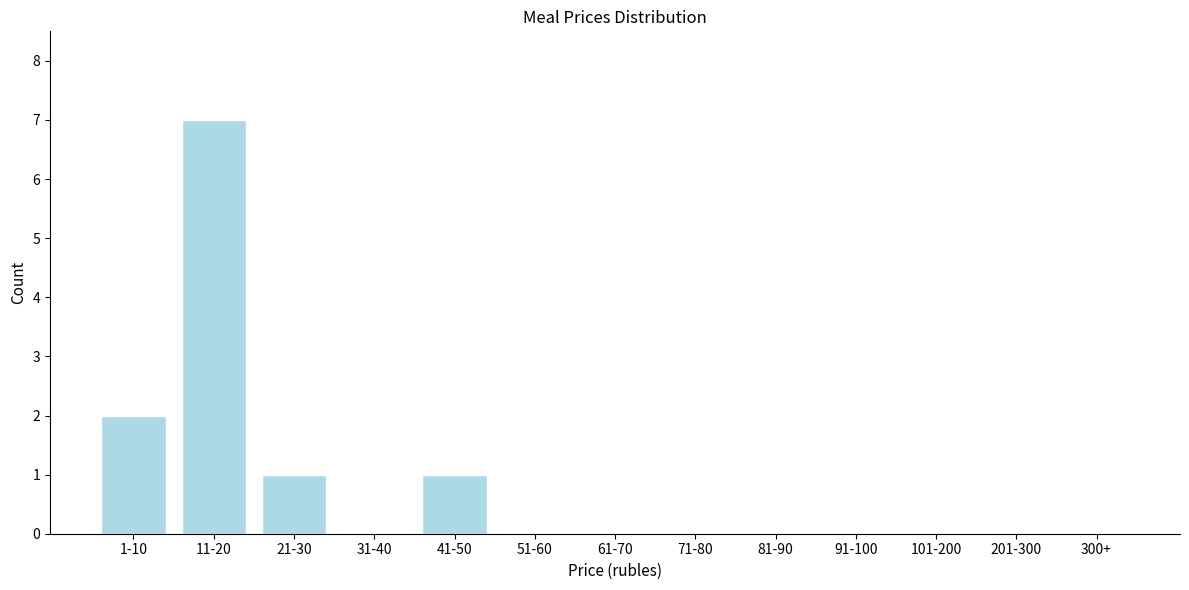

Reading right to left, transcribe all the data shown in this chart.

300+=0	201-300=0	101-200=0	91-100=0	81-90=0	71-80=0	61-70=0	51-60=0	41-50=1	31-40=0	21-30=1	11-20=7	1-10=2